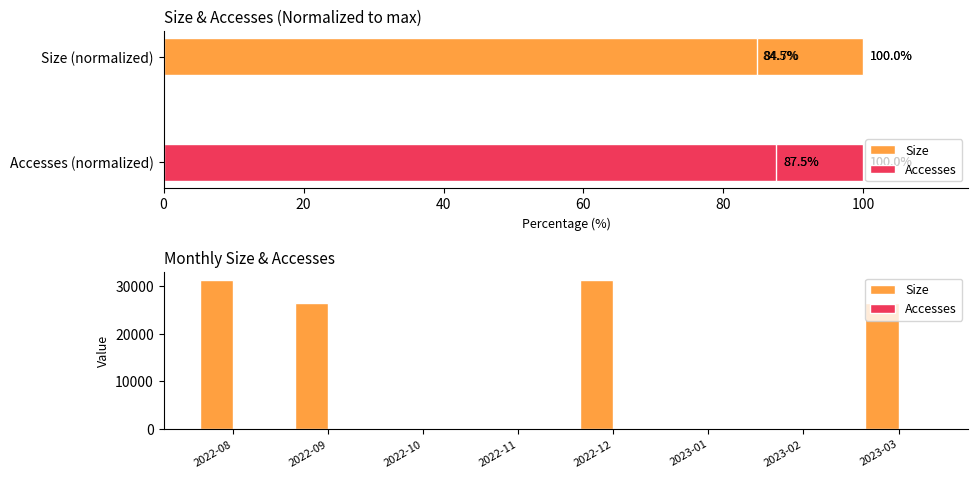

Reading left to right, list all the values displayed in this chart.

Size: 31358	26502	0	0	31358	0	0	26572
Accesses: 8	7	0	0	8	0	0	7